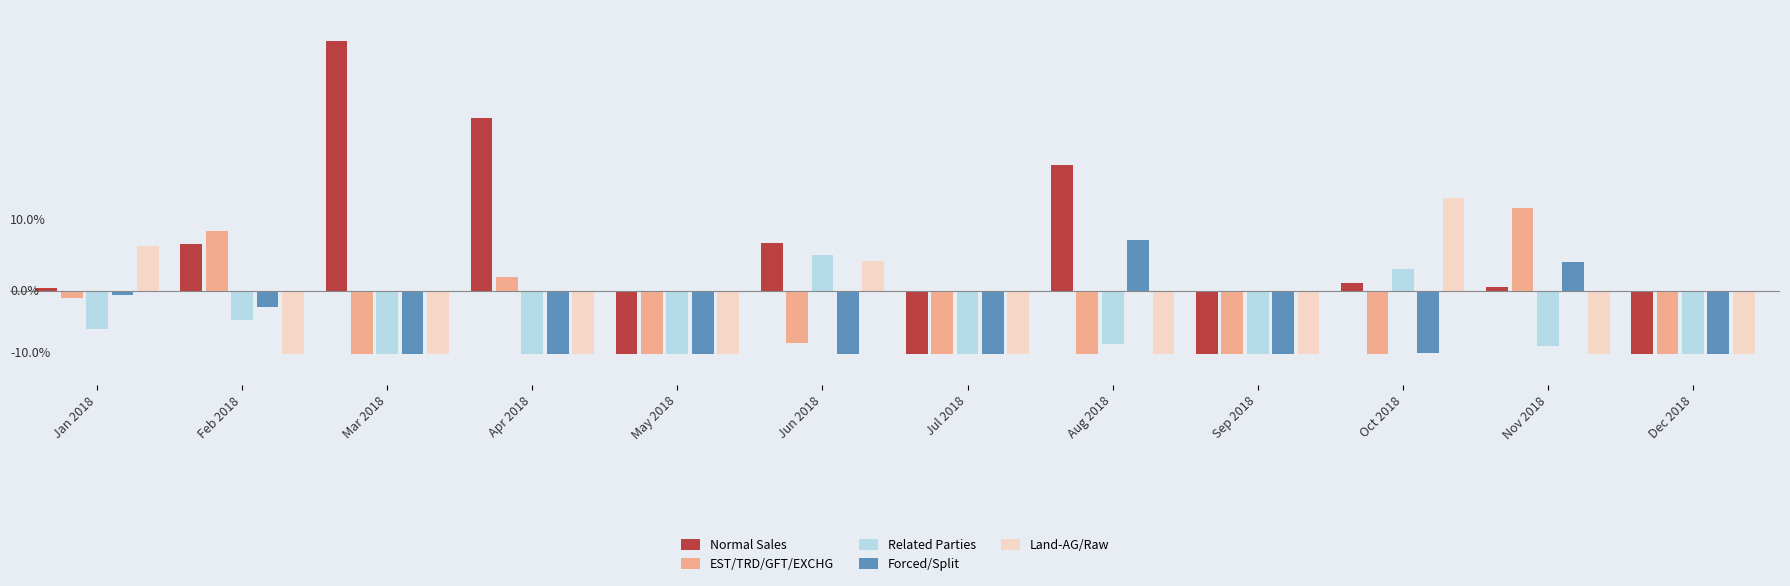

What is the label of the 10th bar from the right?

Mar 2018